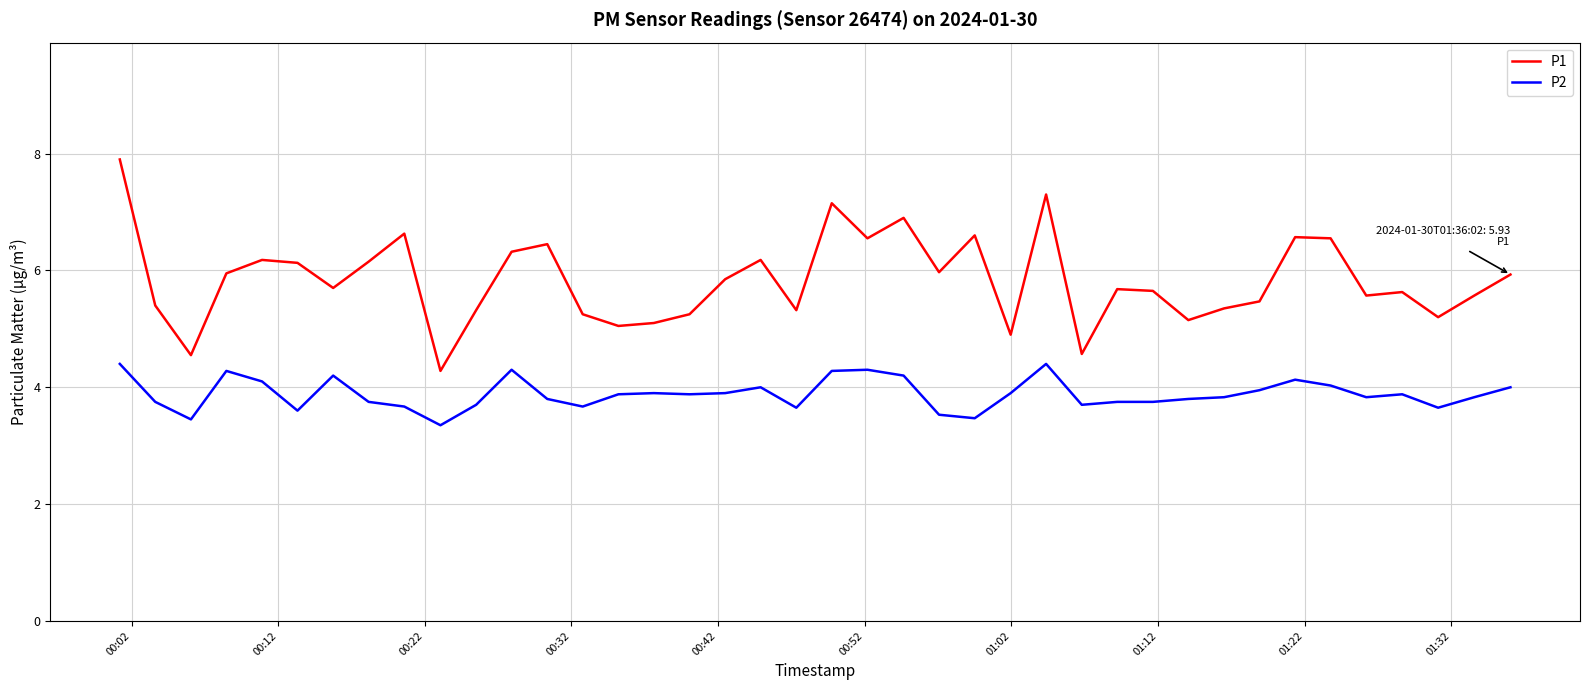

What are all the series names shown in the legend?

P1, P2